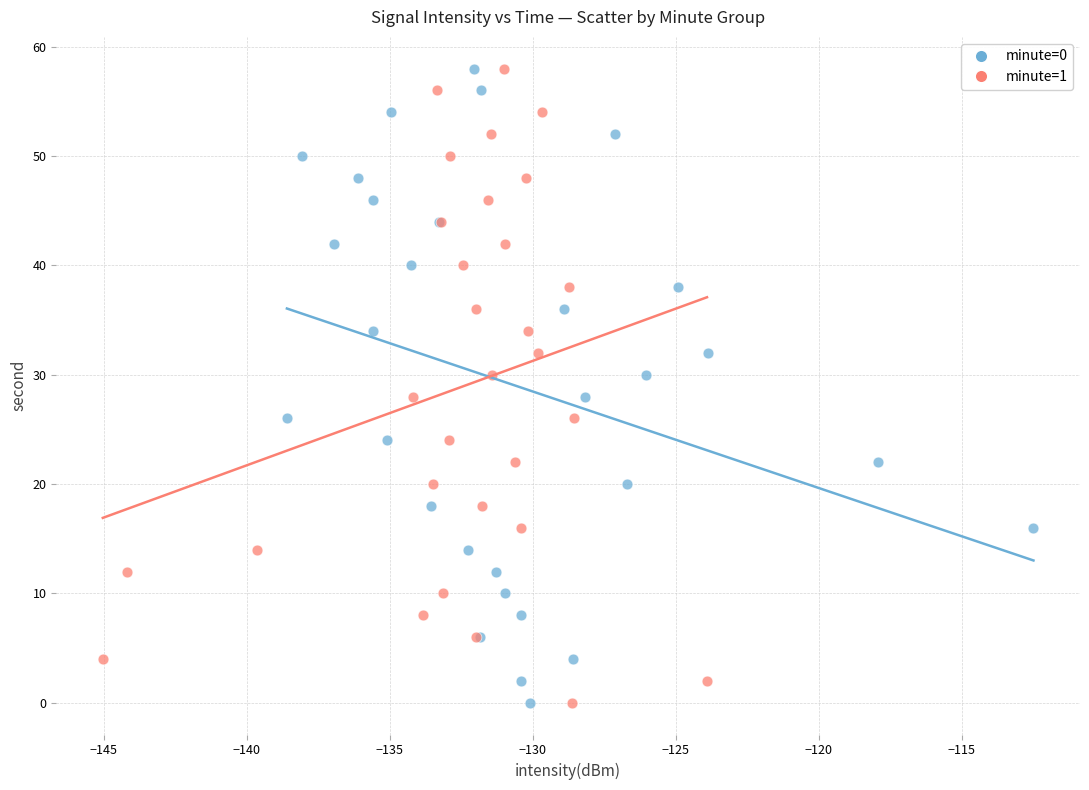

What are all the series names shown in the legend?

minute=0, minute=1